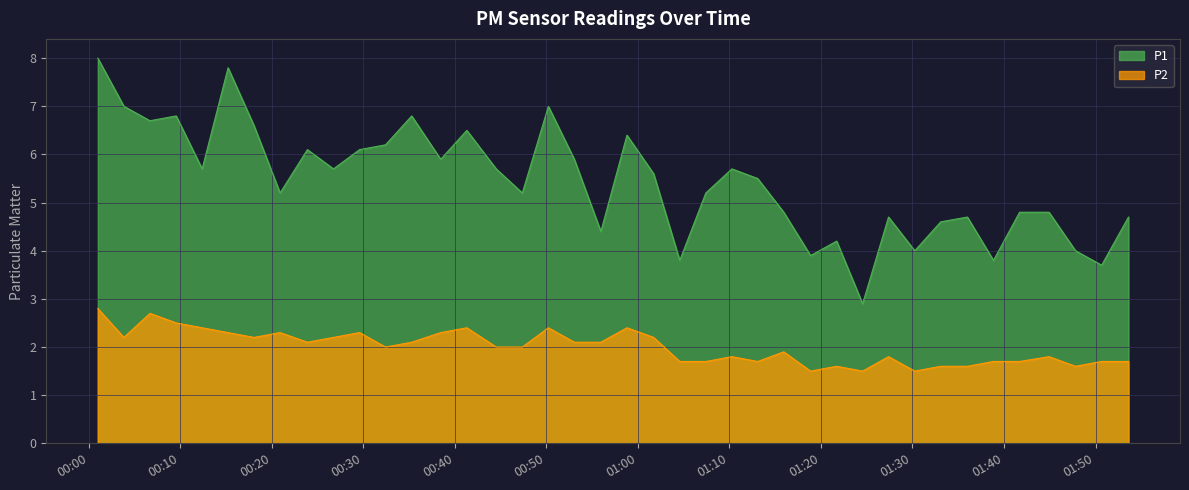

At which label does P1 reach its peak?

2023-01-04T00:00:59